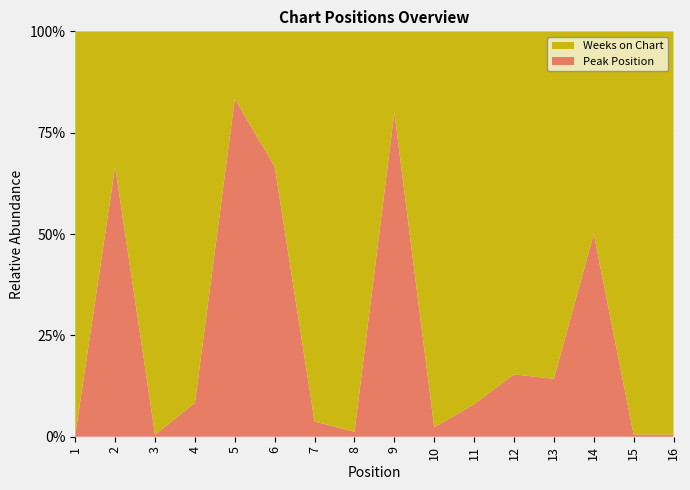

Reading left to right, extract all data points from this chart.

Weeks on Chart: 200	1	199	11	1	3	77	81	1	42	23	11	6	12	179	196
Peak Position: 1	2	1	1	5	6	3	1	4	1	2	2	1	12	1	1